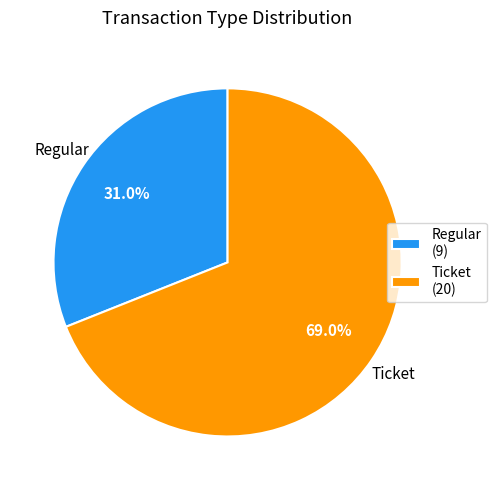

To the nearest percent, what percentage of the pie is Regular?

31%